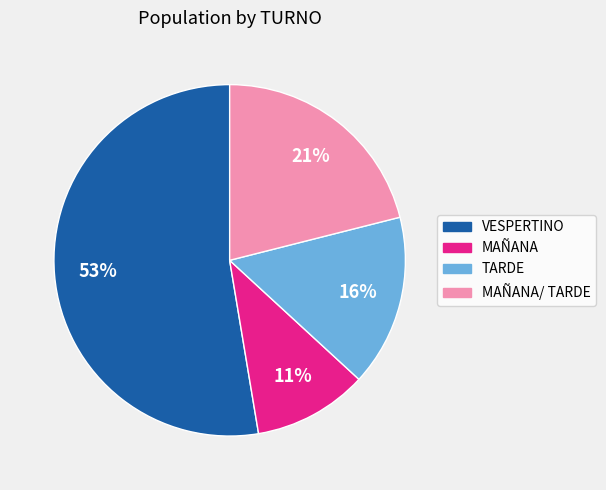

To the nearest percent, what percentage of the pie is MAÑANA?

11%